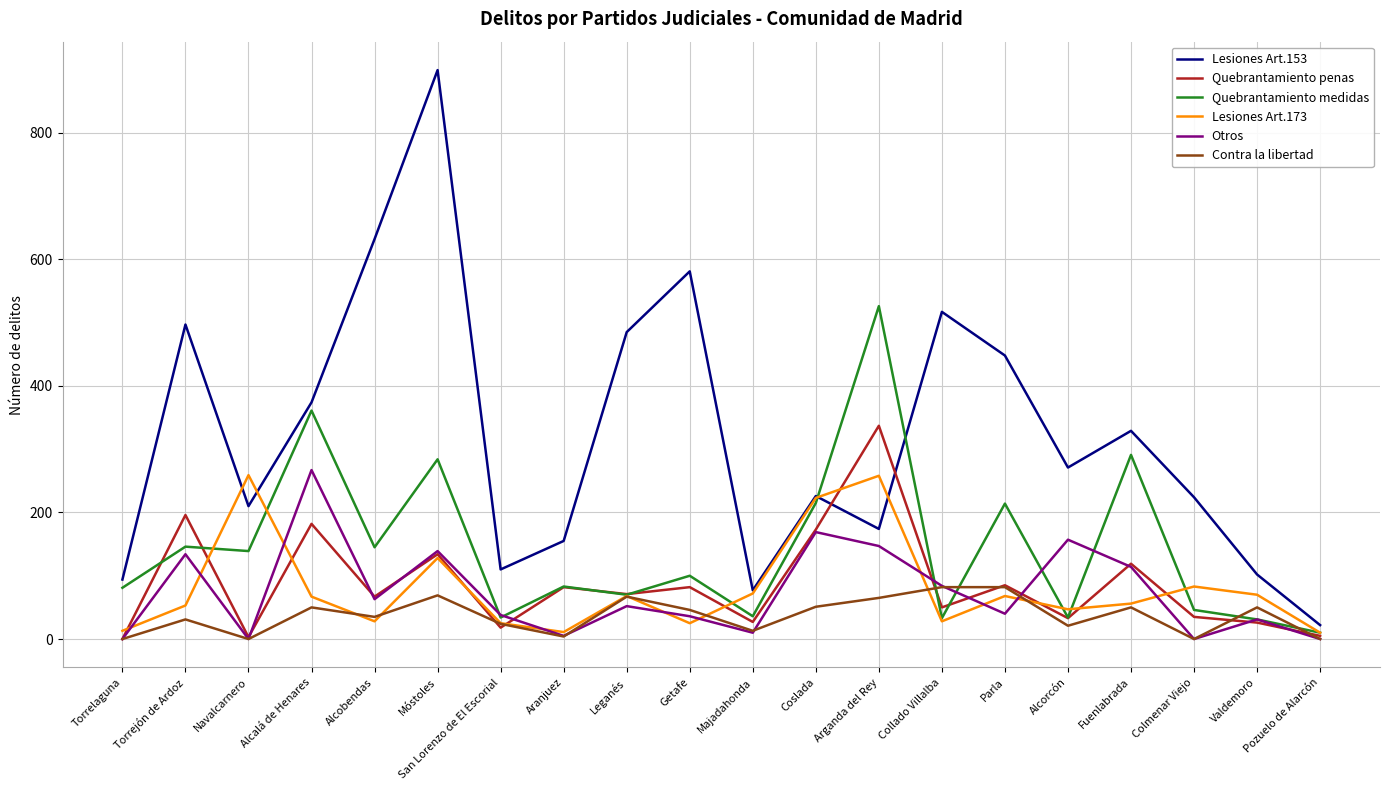

True or false: Lesiones Art.153 and Contra la libertad cross at least once.

False